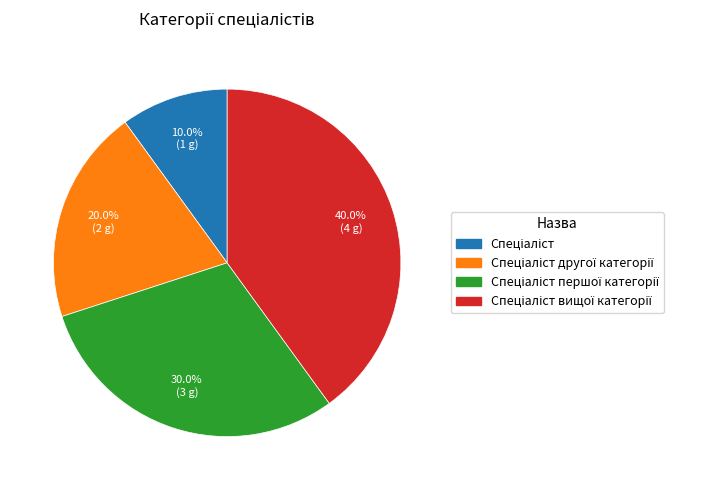

Count the number of slices in the pie.

4